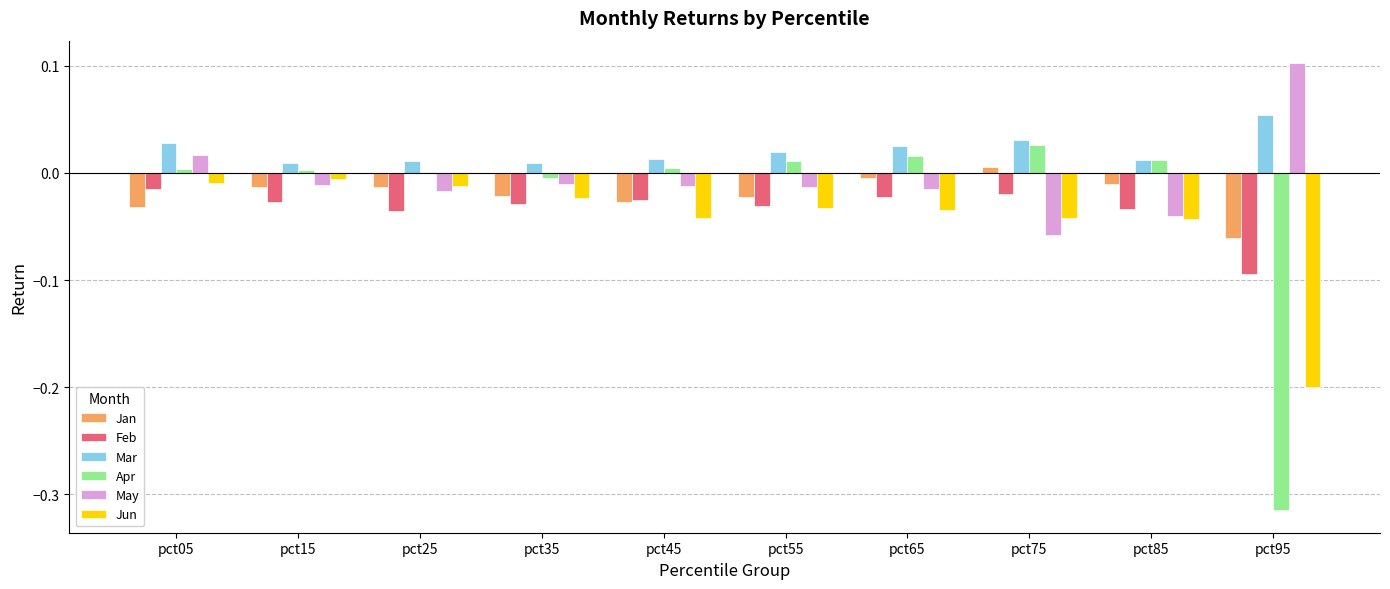

Which series has the largest total across all categories?

Mar